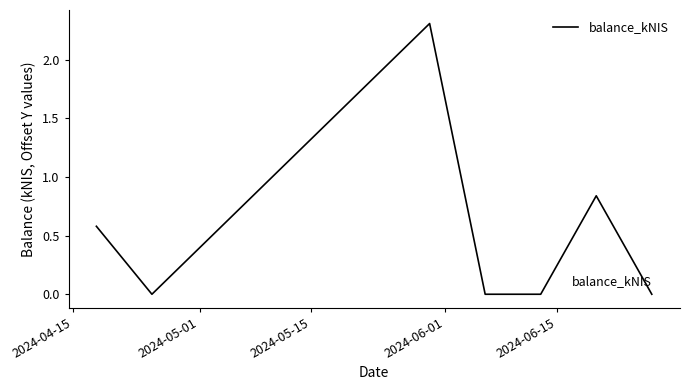

How many categories are shown in the chart?

7